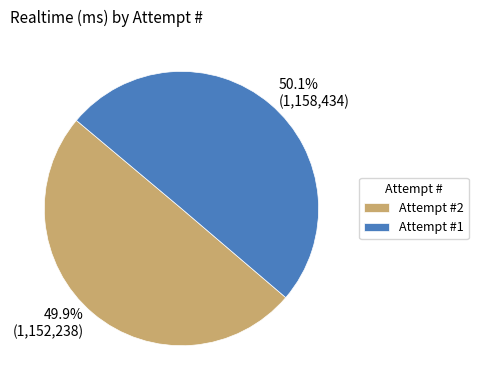

How many slices are in this pie chart?

2